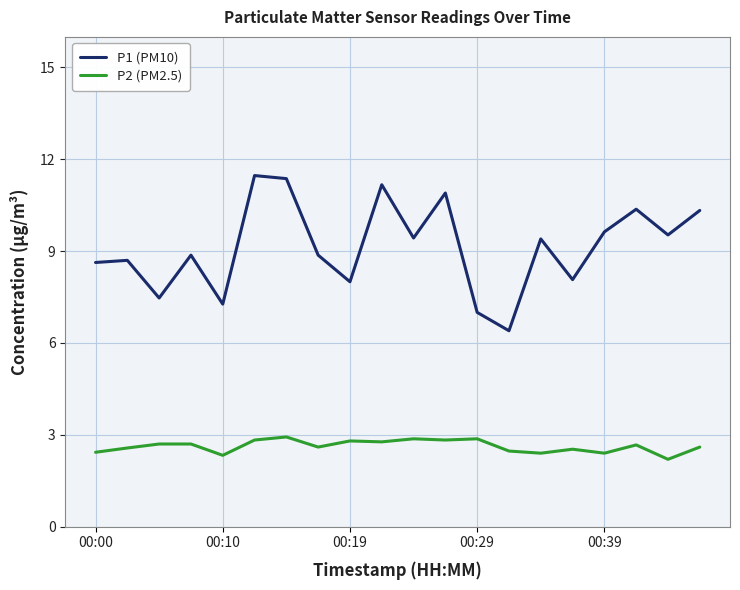

What is the difference between the maximum and minimum values in the P1 (PM10) series?

5.1